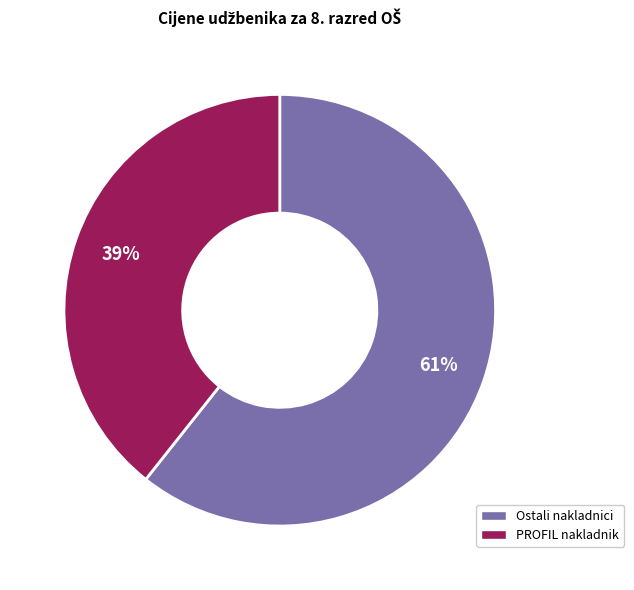

Does any single category account for the majority?

Yes